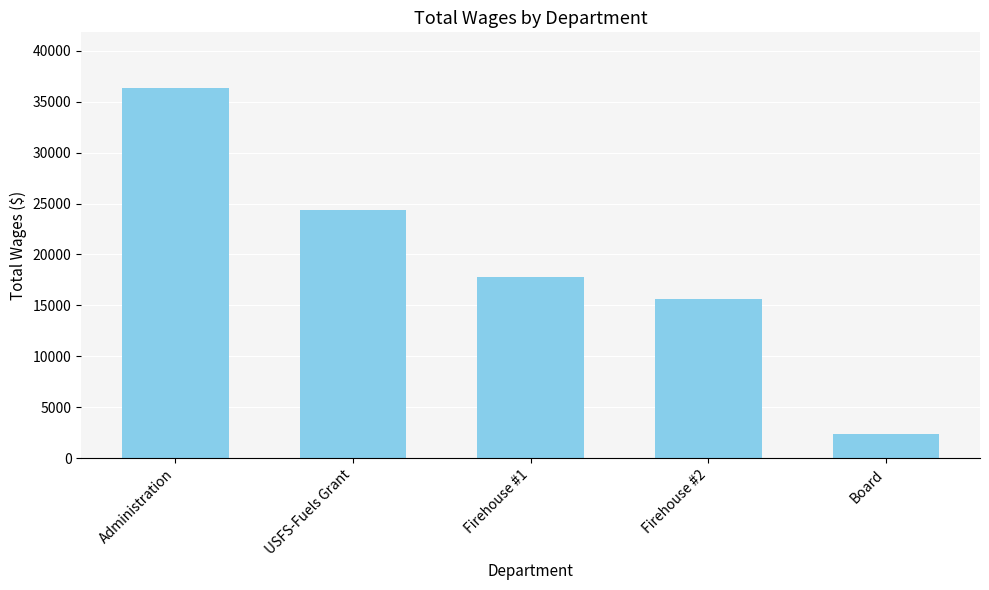

Reading left to right, what are all the values shown in this chart?

36355	24374	17785	15607	2400